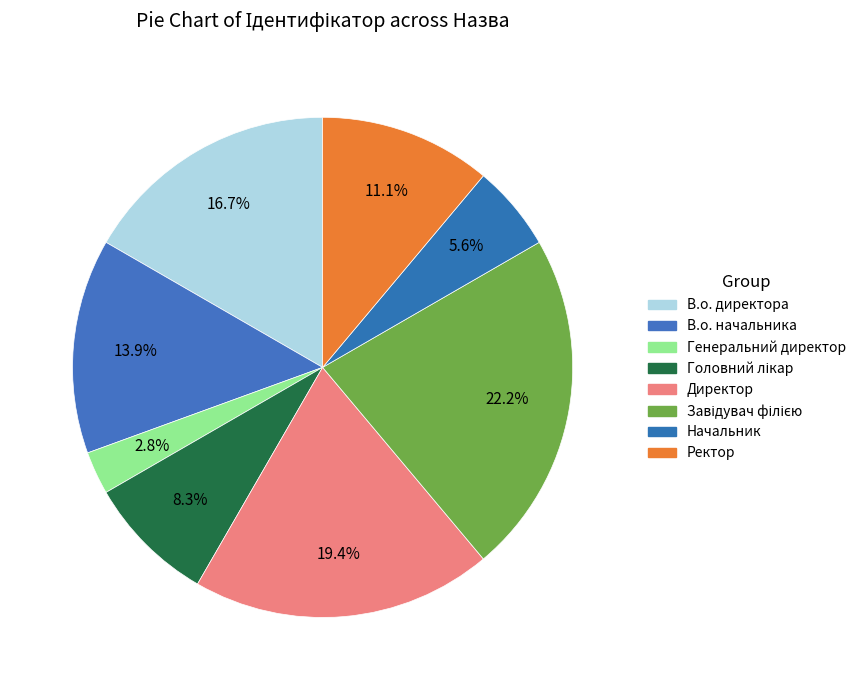

Is there any slice that represents more than half of the pie?

No